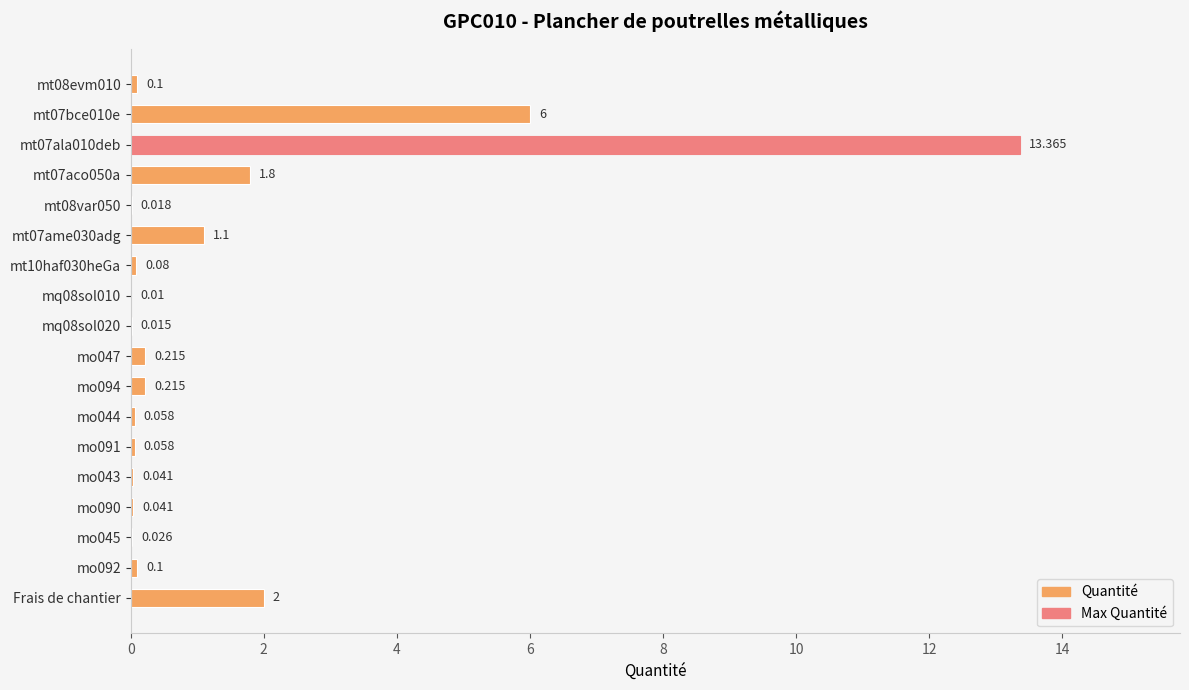

What is the difference between the maximum and minimum values?

13.4